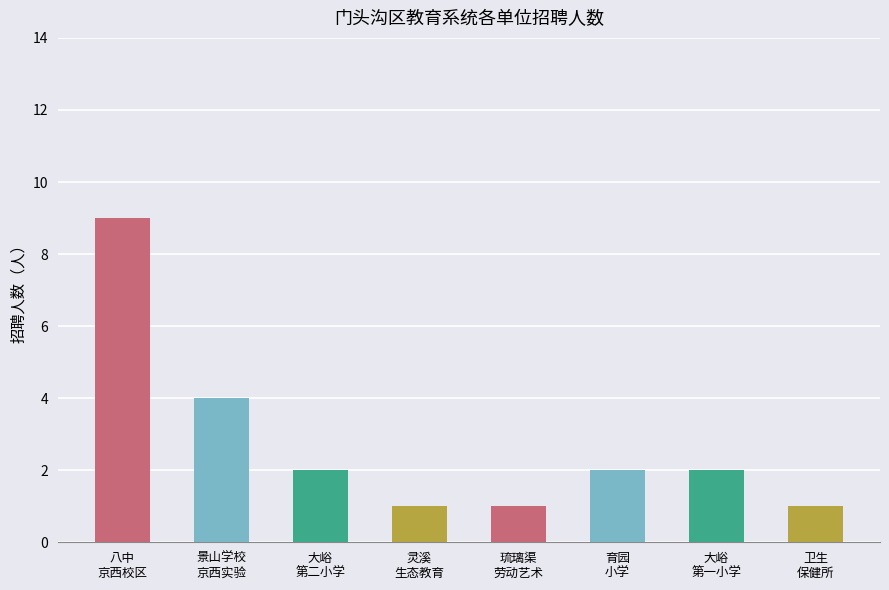

How many values are between 1 and 4?

7